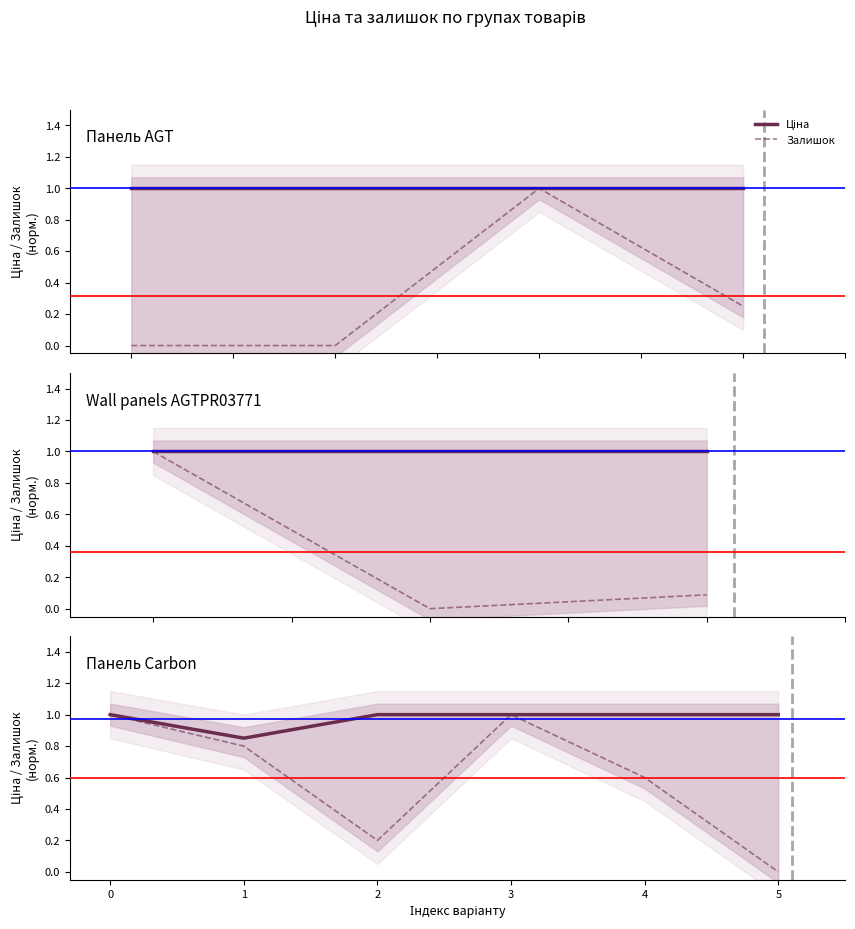

Rank the series at 2 from lowest to highest value.

Залишок, Ціна